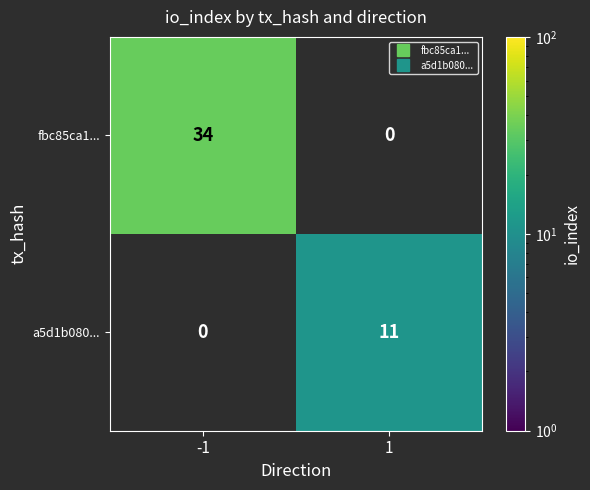

At which category does the chart reach its minimum across all series?

1